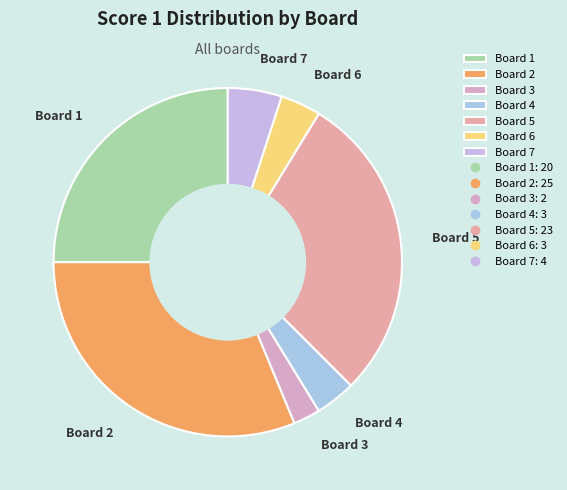

Is the sum of Board 6 and Board 7 greater than half?

No